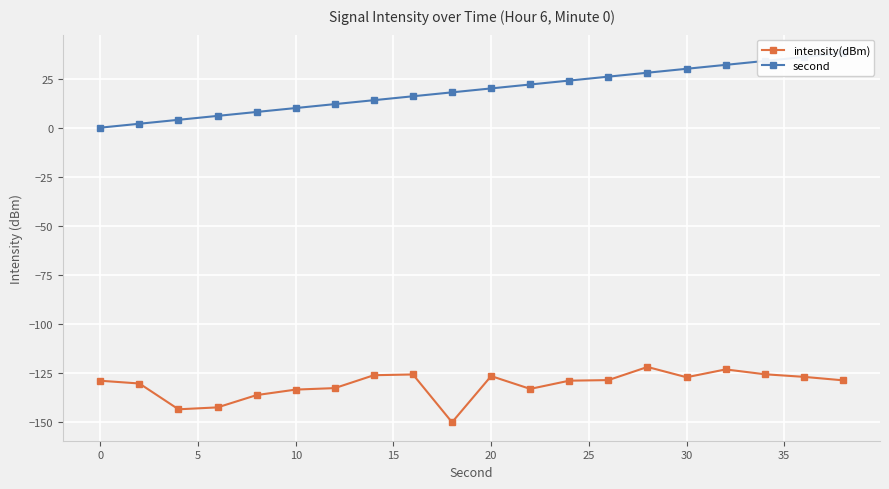

The intensity(dBm) series shows -197.6 at 0. True or false?

False